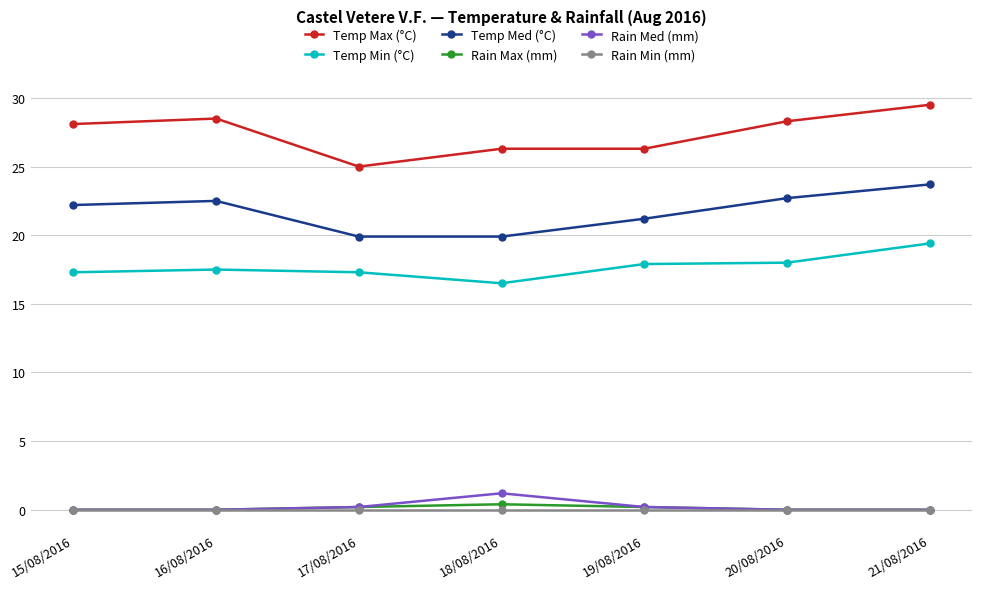

How many Rain Med (mm) values are between 0 and 1?

6